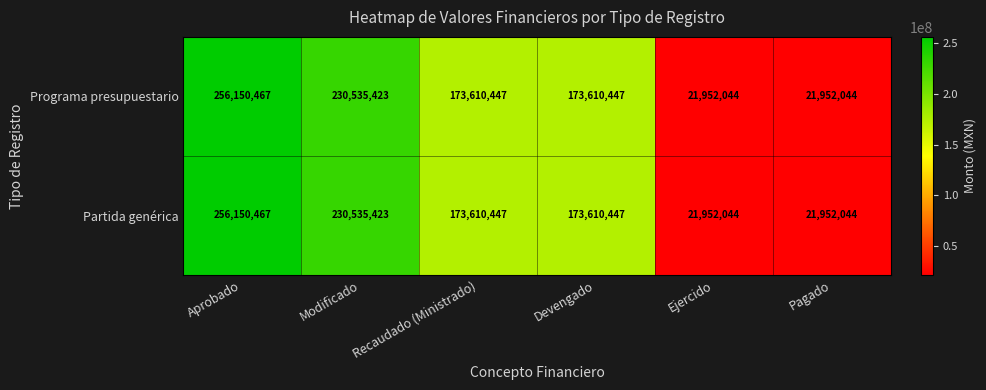

What is the sum of all Programa presupuestario values?

877810872